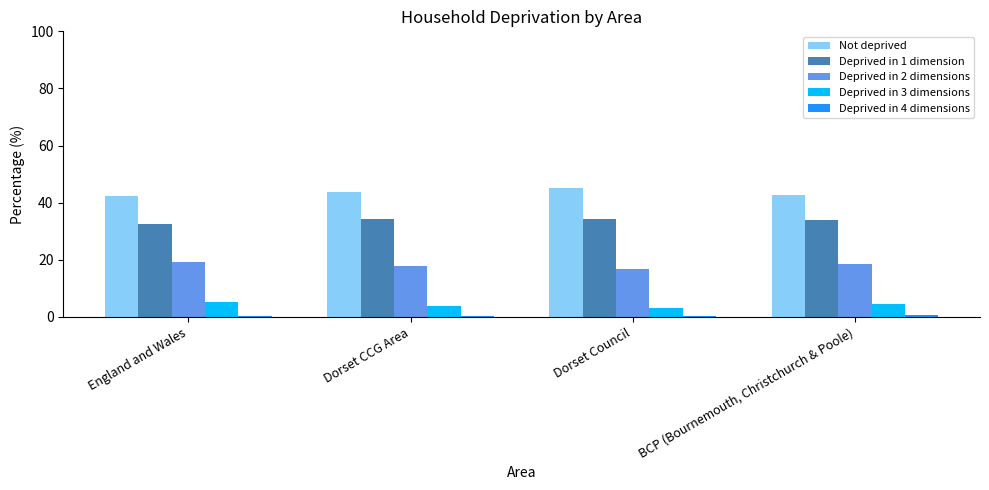

What is the maximum value shown in the chart?

45.2